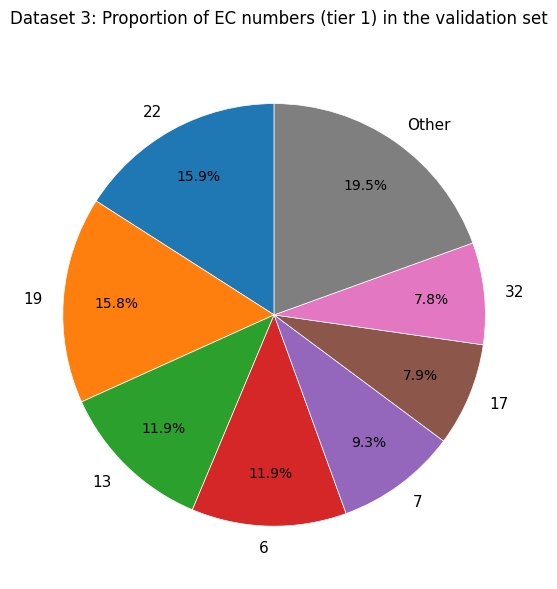

To the nearest percent, what percentage of the pie is 6?

12%